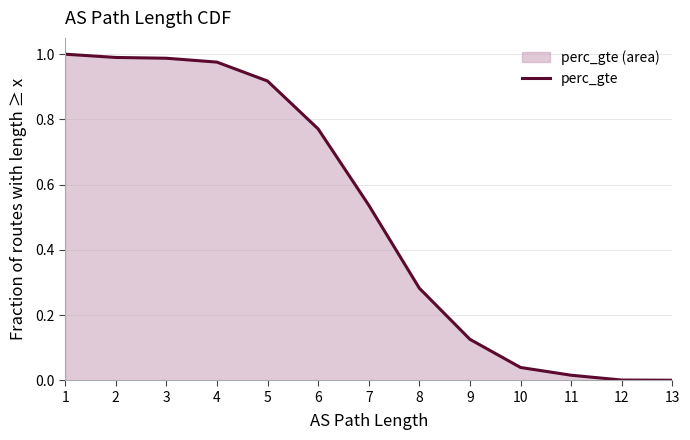

What is the average value?

0.5